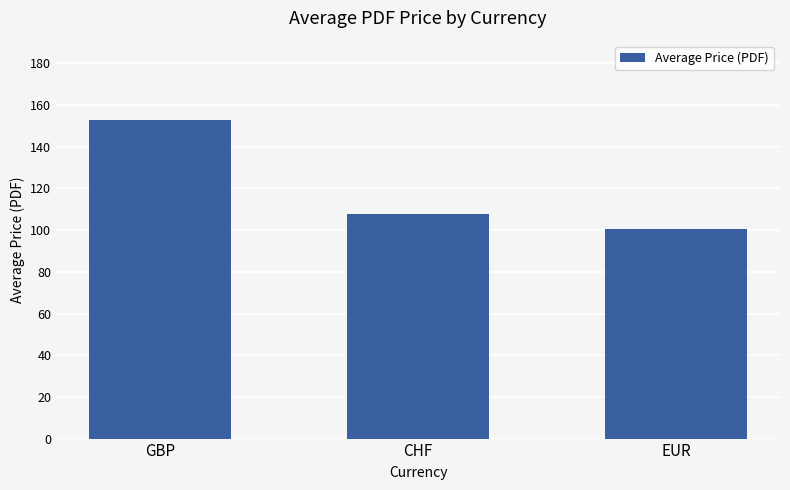

What position from the right is CHF?

2